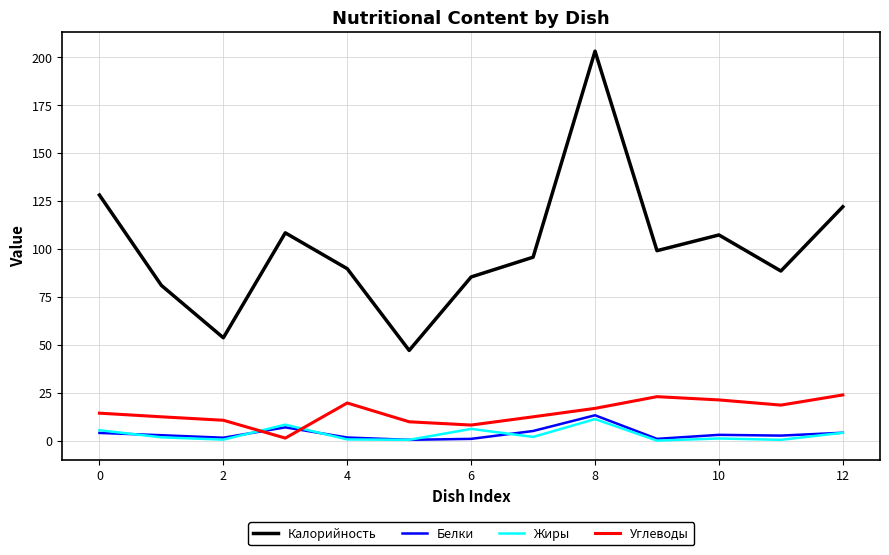

True or false: Жиры and Калорийность intersect in this chart.

False